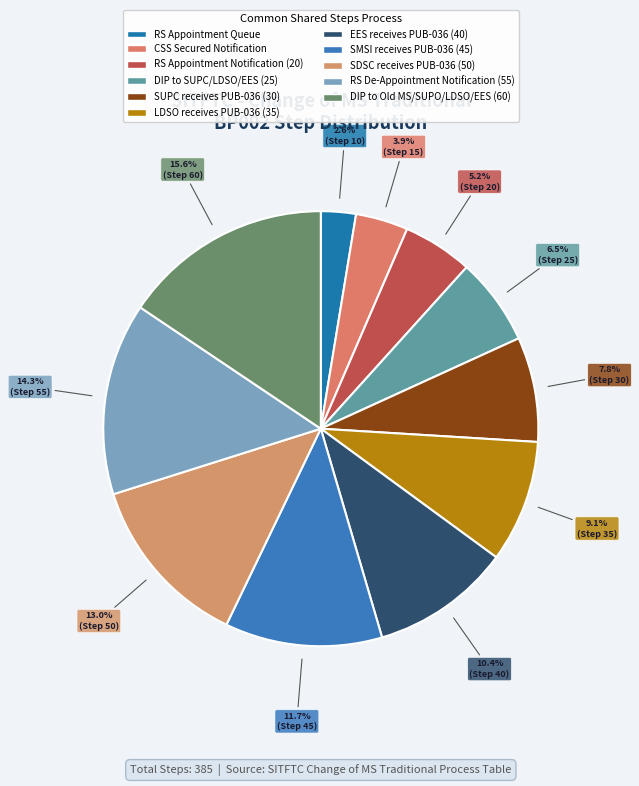

What is the change in value from RS Appointment Queue to RS Appointment Notification (20)?

+10